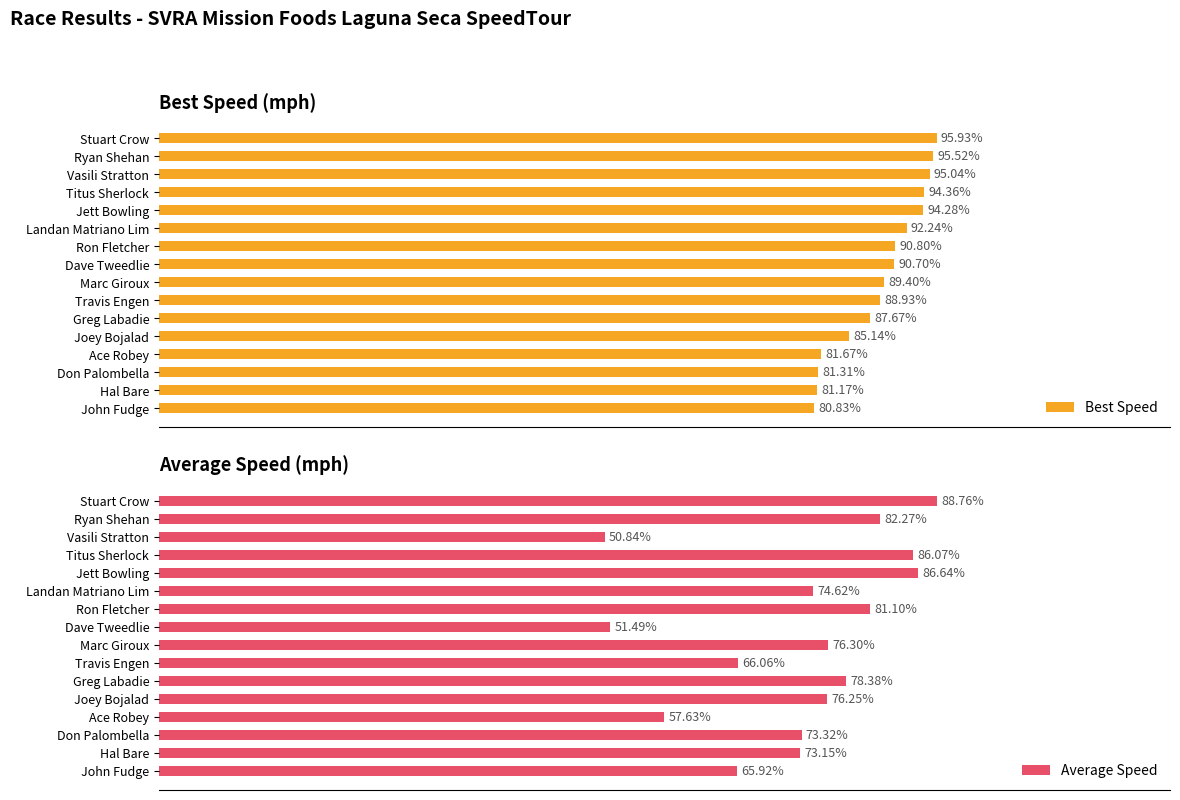

Count the number of data series in this chart.

2